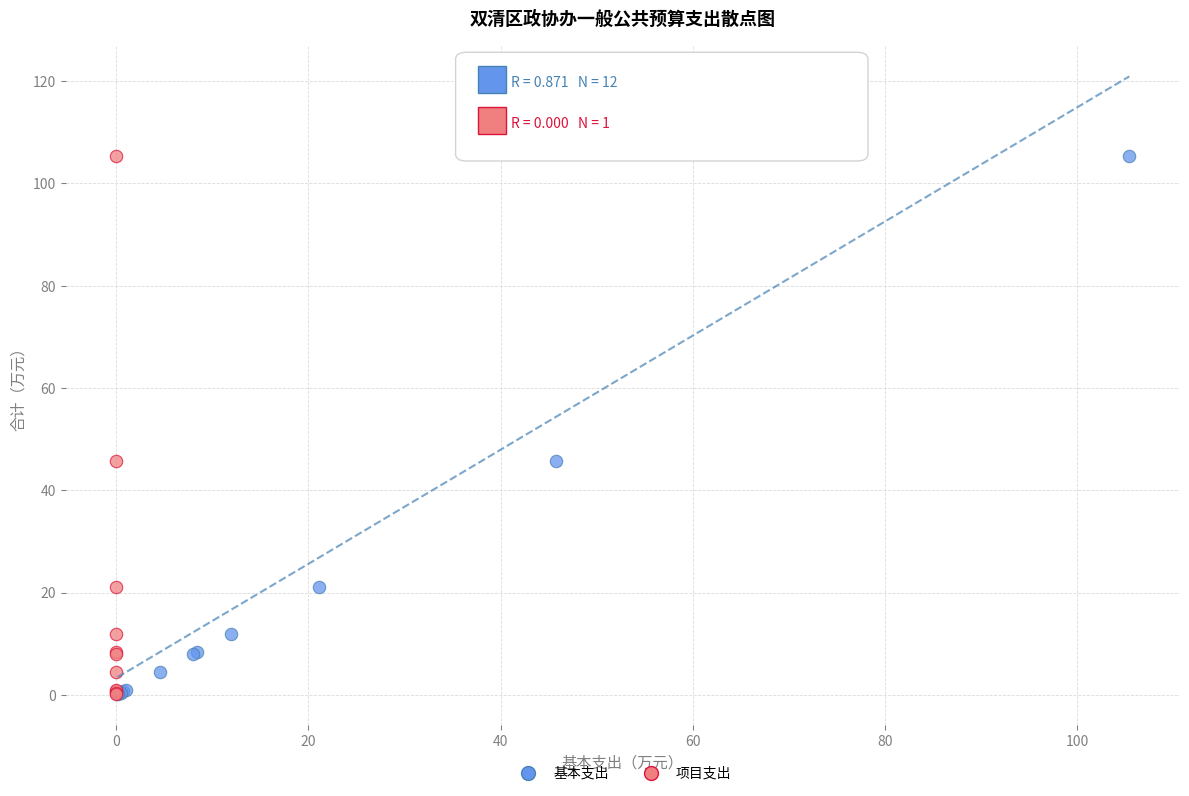

What are all the series names shown in the legend?

基本支出, 项目支出